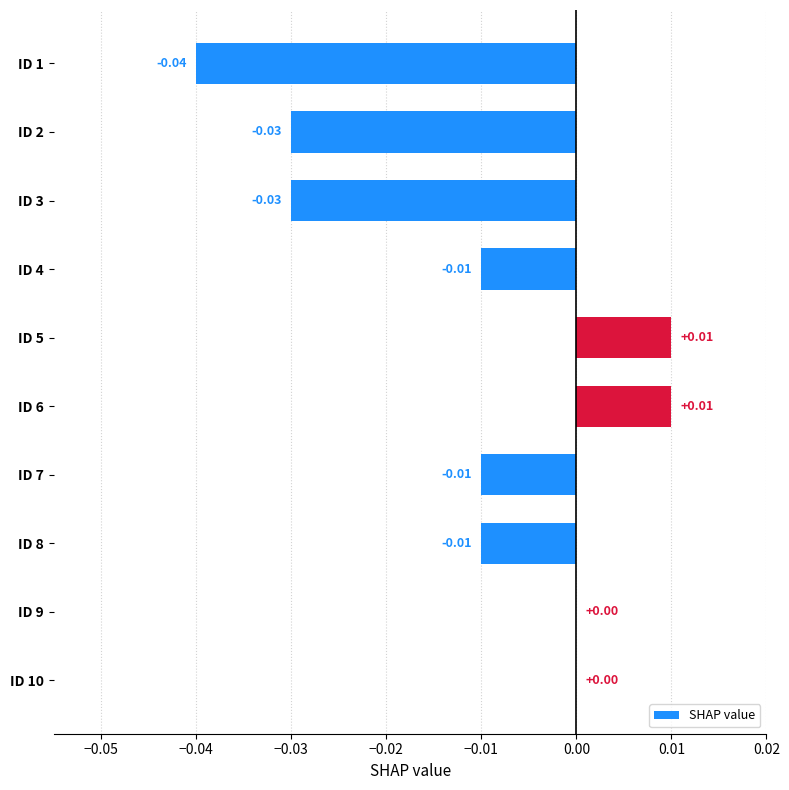

Which has a higher value, ID 6 or ID 2?

ID 6